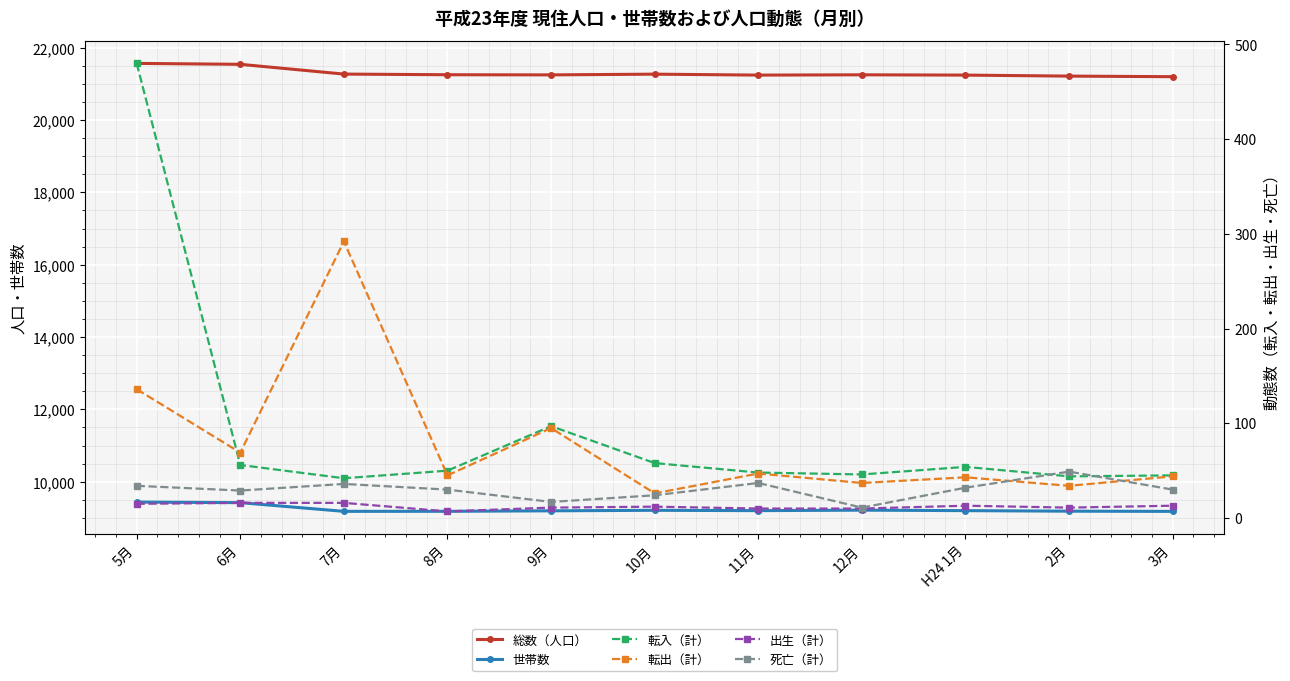

What is the difference between the 転入（計） values at 11月 and 12月?

2